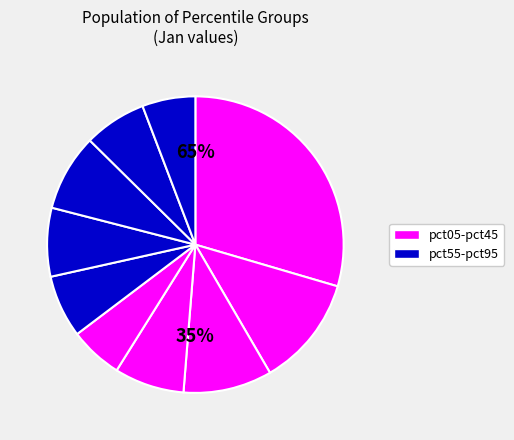

What percentage do pct45 and pct55 together represent?

12.6%